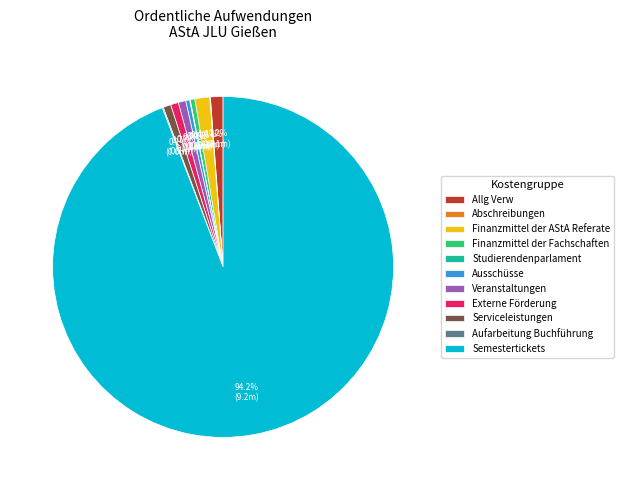

To the nearest percent, what percentage of the pie is Allg Verw?

1%